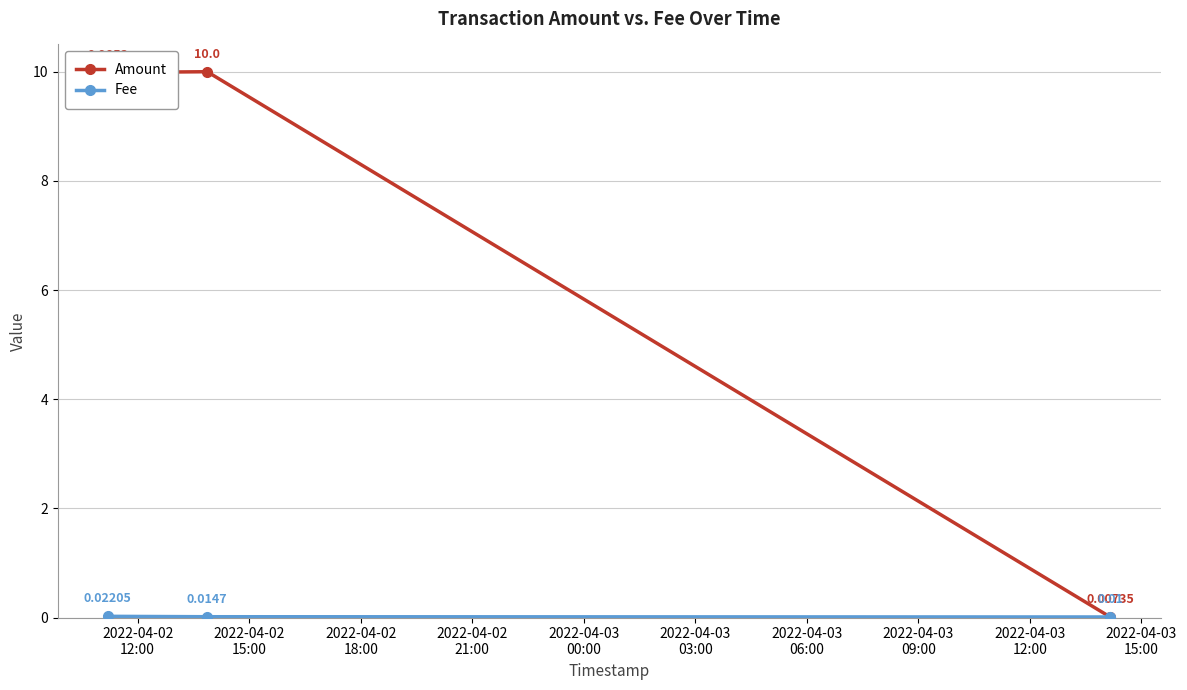

Which series has the largest total across all categories?

Amount